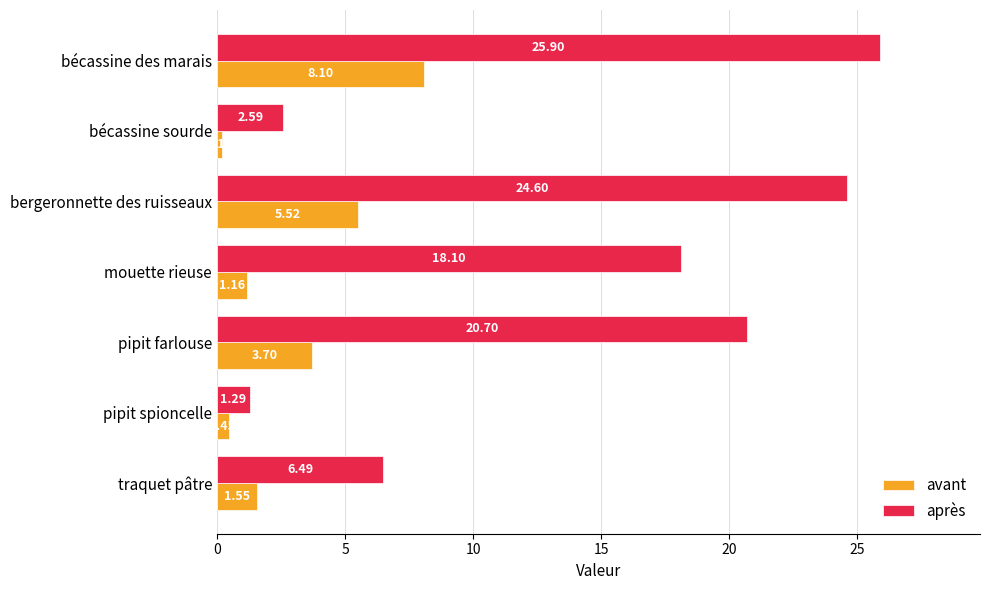

What is the average value of the avant series?

3.0